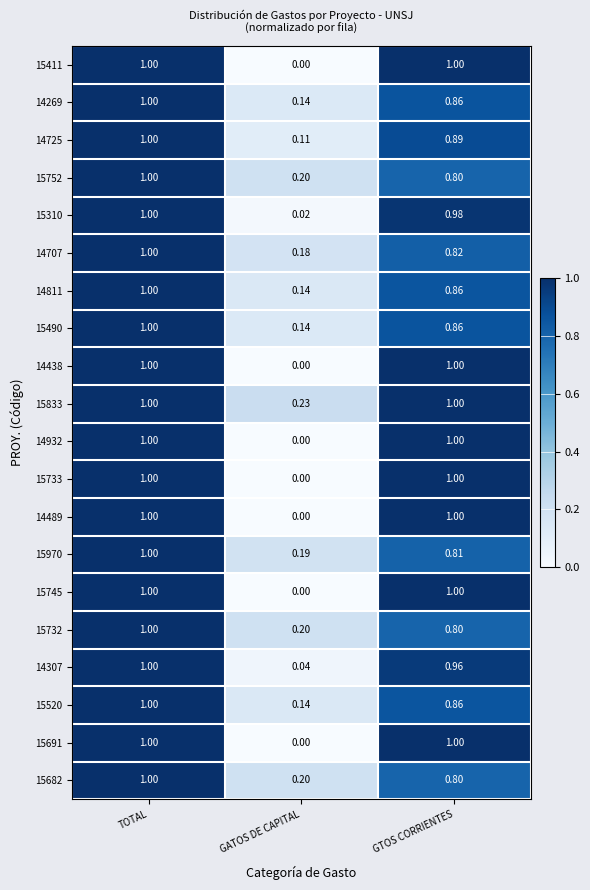

Which category has the lowest value across all series?

GATOS DE CAPITAL